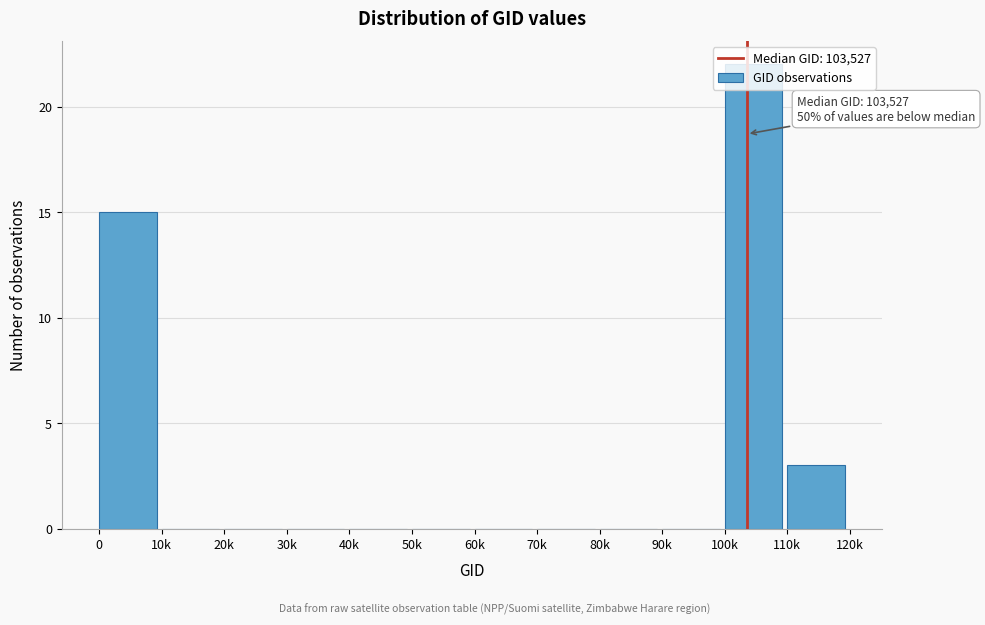

Which label corresponds to the largest value in the chart?

100k